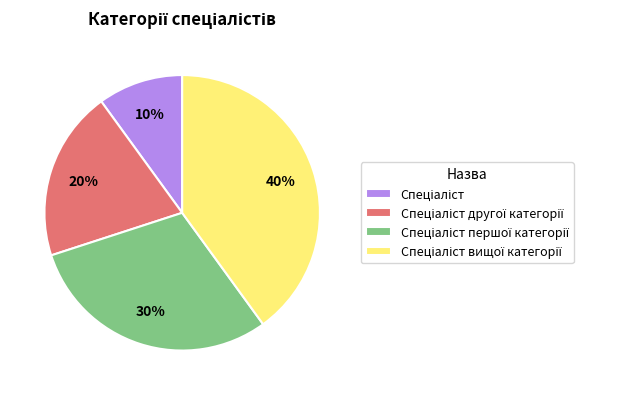

To the nearest percent, what is the average slice percentage?

25%